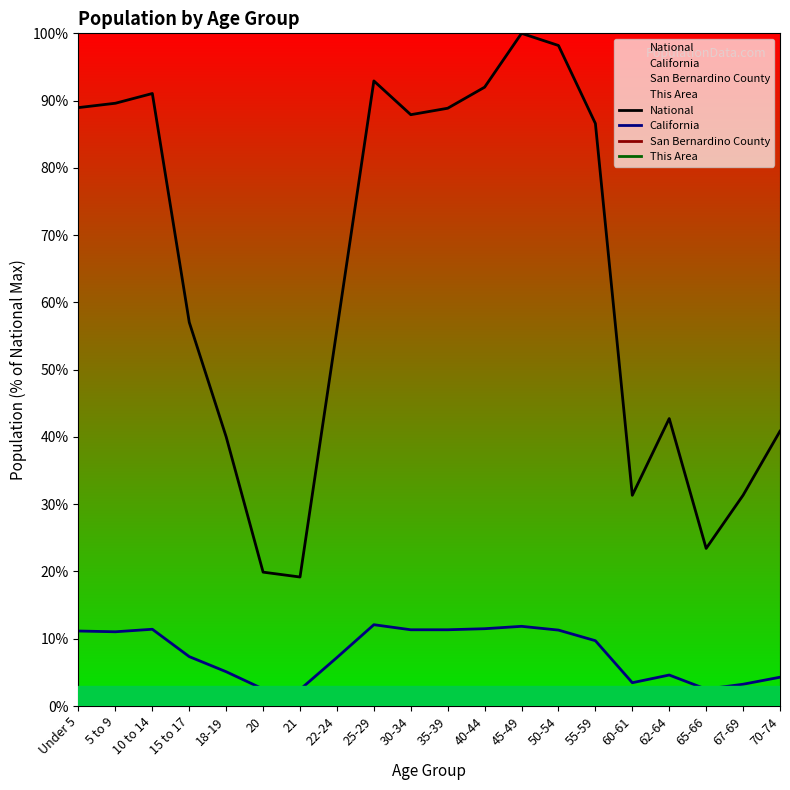

True or false: National has a value of 96.0 at 15 to 17.

False